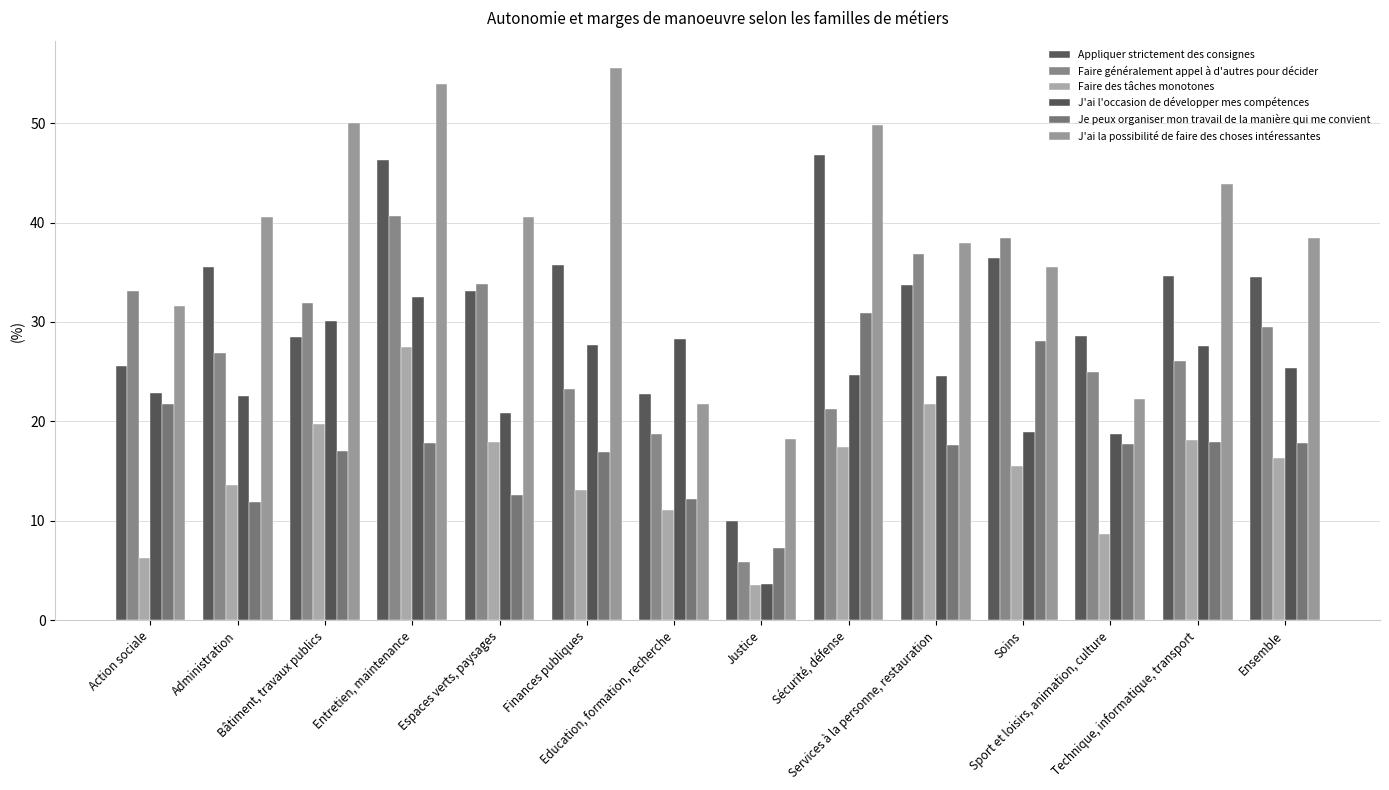

What position from the left is Ensemble?

14